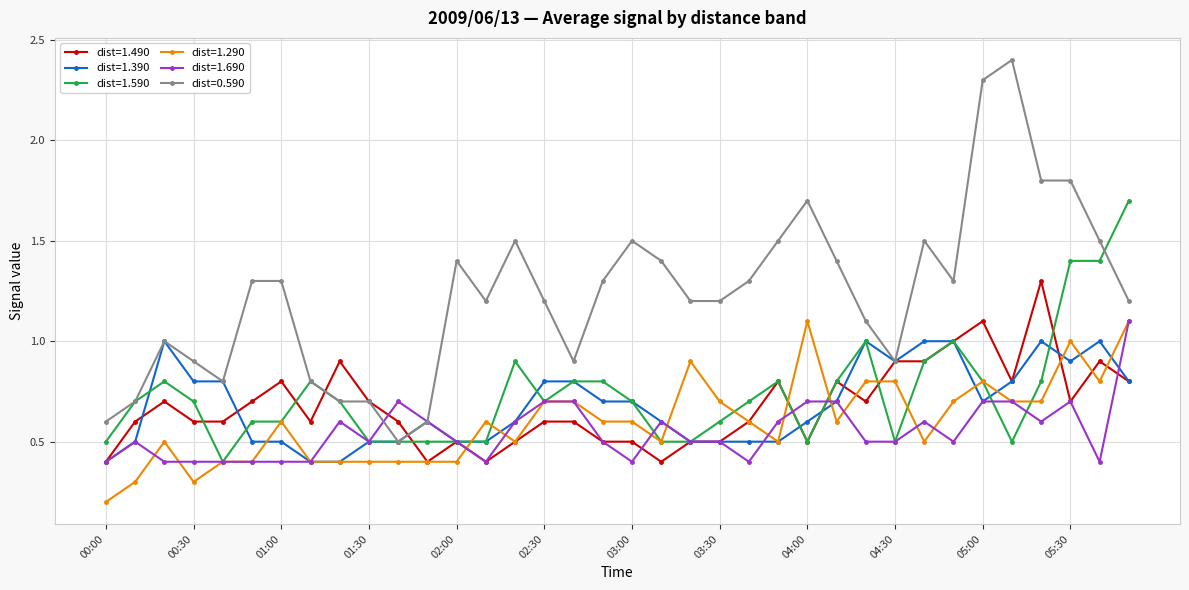

Which series has the largest range (max minus min)?

dist=0.590